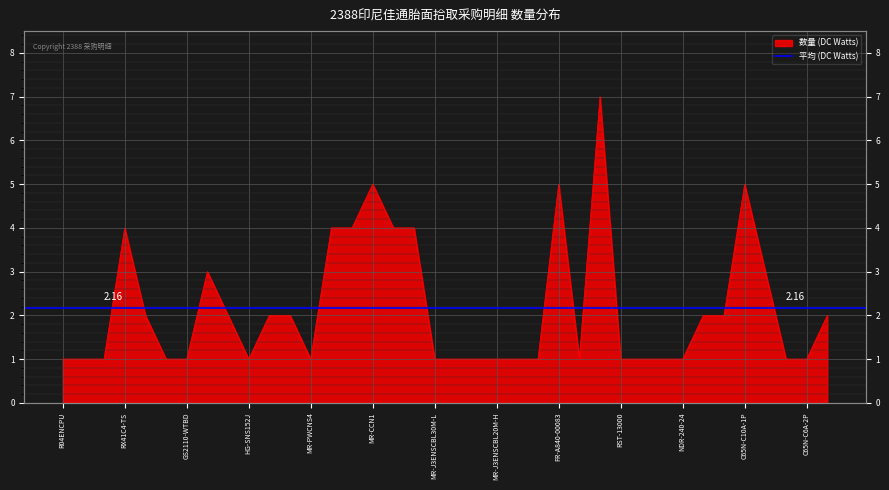

Approximately how many times larger is the value at NDR-480-24 compared to C65N-C6A-2P?

1.0